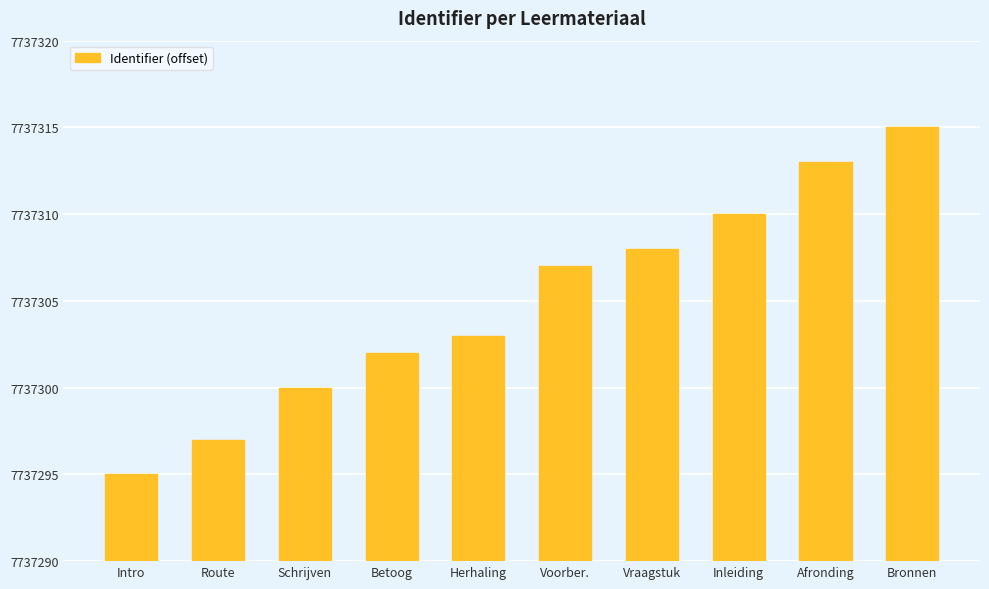

Does the chart contain any negative values?

No